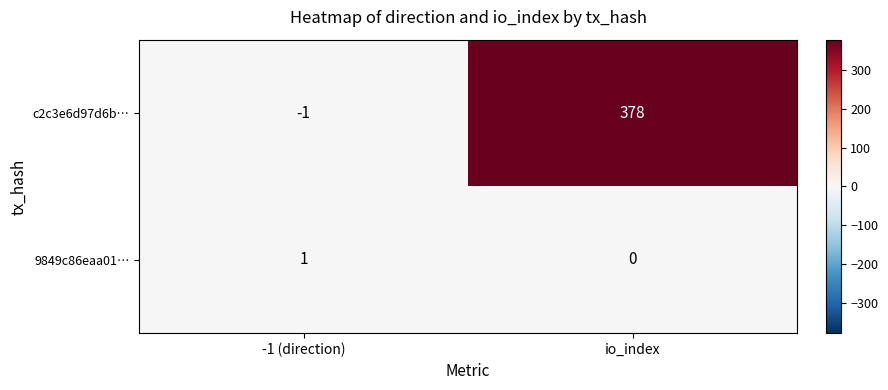

Between -1 (direction) and io_index, which series saw the biggest shift?

c2c3e6d97d6b…